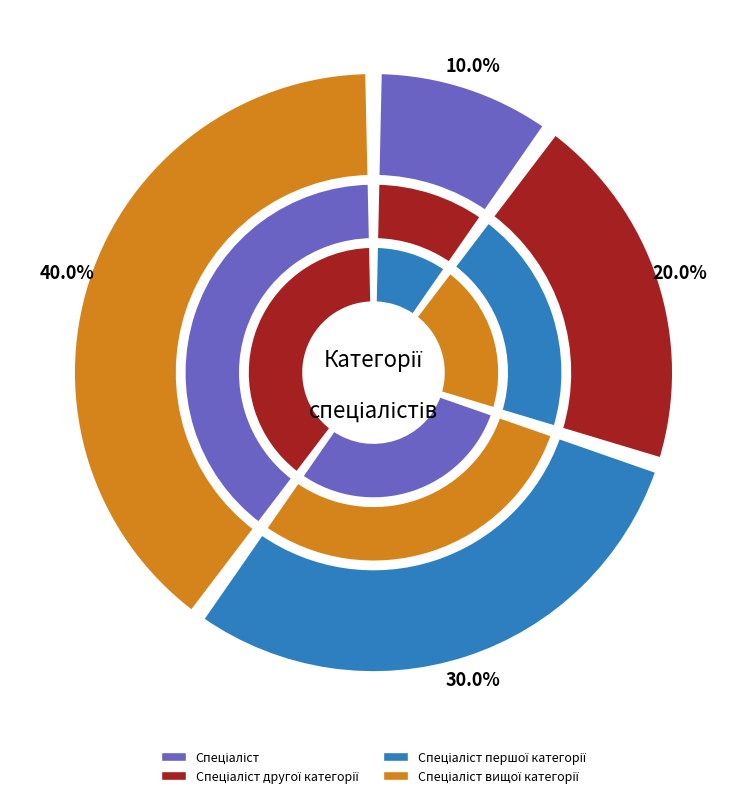

Does any single category account for the majority?

No